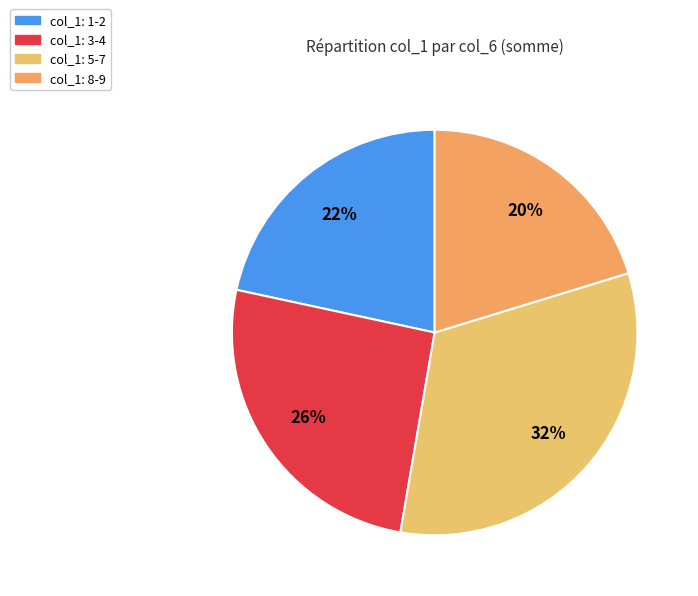

How many slices are in this pie chart?

4